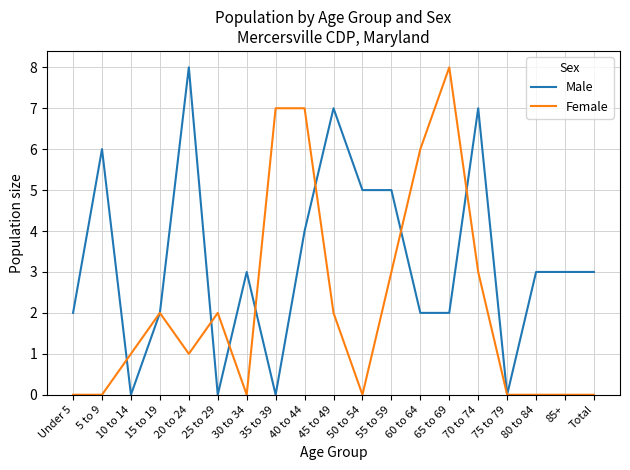

What is the spread (max minus min) of values at 85+?

3